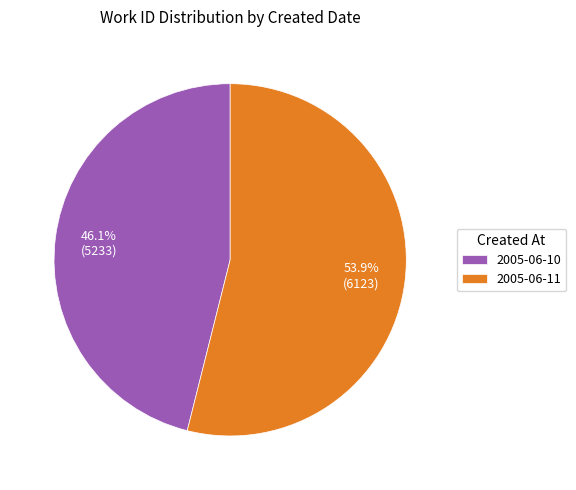

Is it true that 2005-06-10 is 40% of the pie?

False